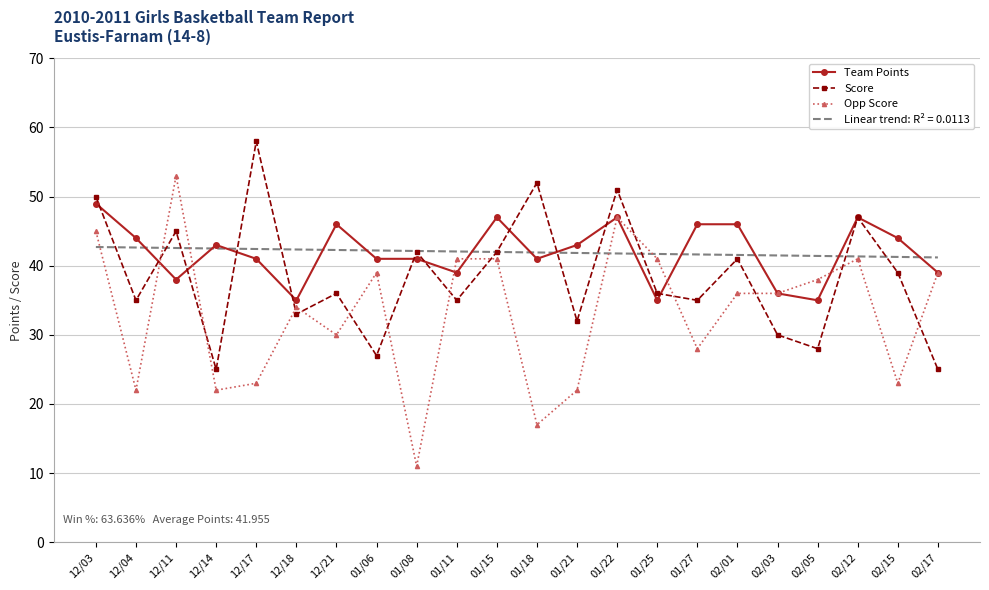

Which series has the largest range (max minus min)?

Opp Score